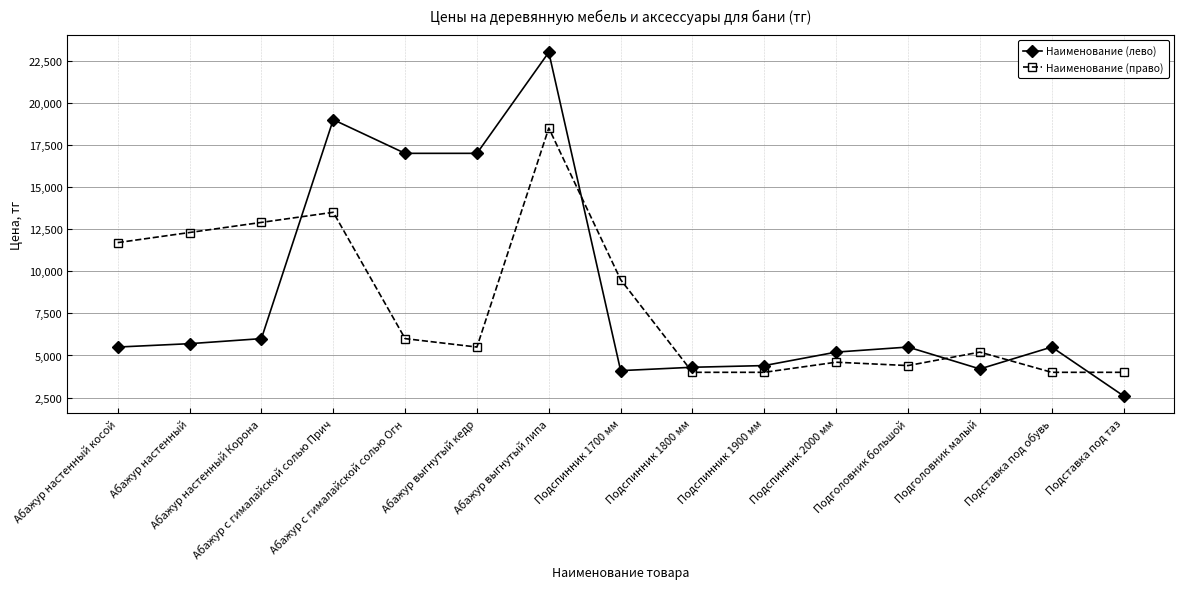

What is the smallest value displayed?

2600